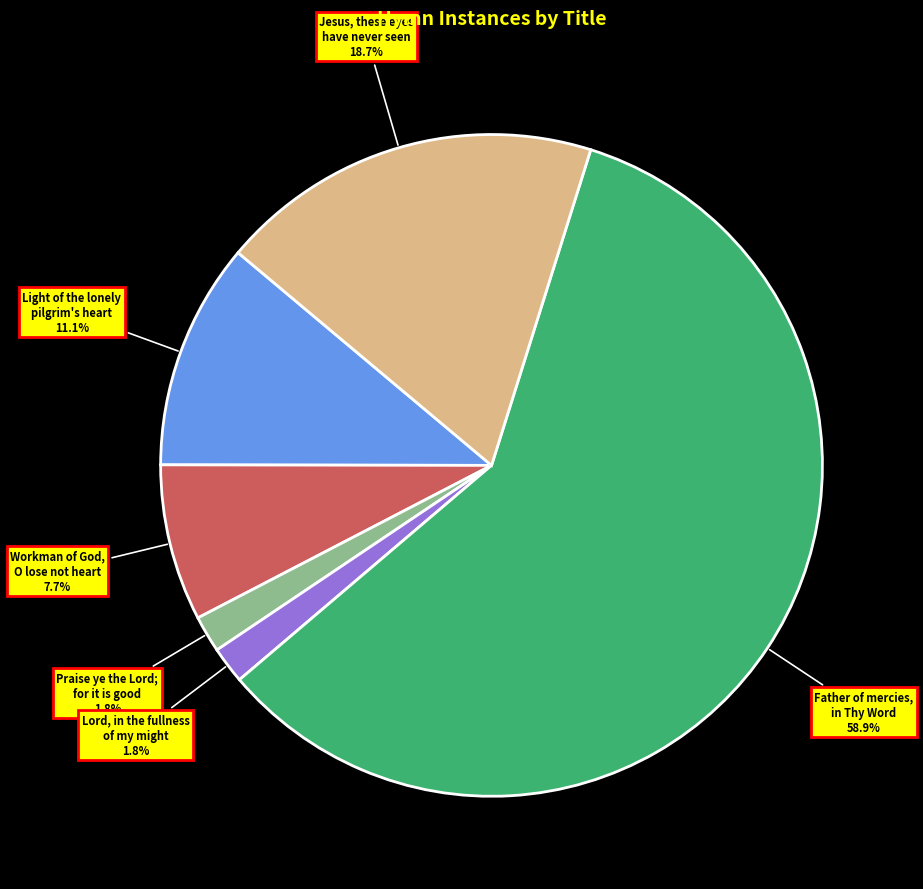

Which slice is the largest?

Father of mercies, in Thy Word